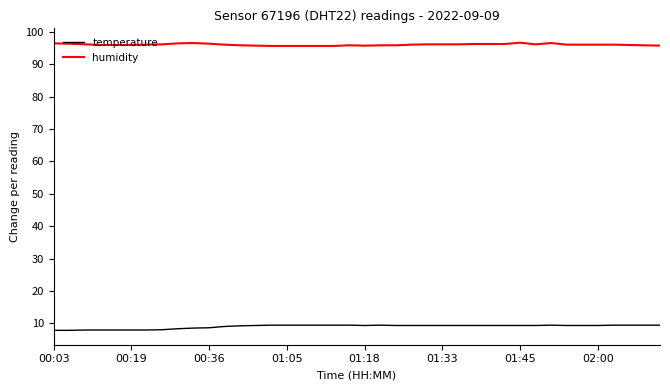

List the series in order of their overall mean, lowest first.

temperature, humidity